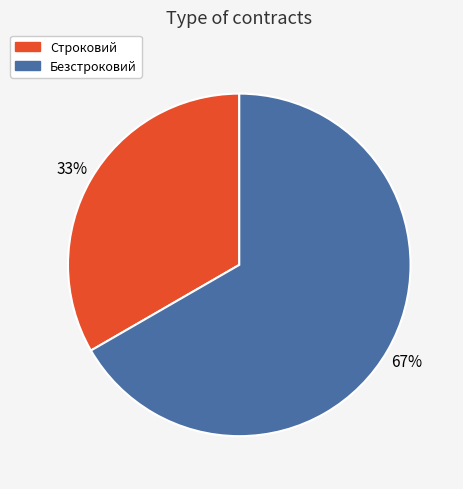

To the nearest percent, what is the average slice percentage?

50%